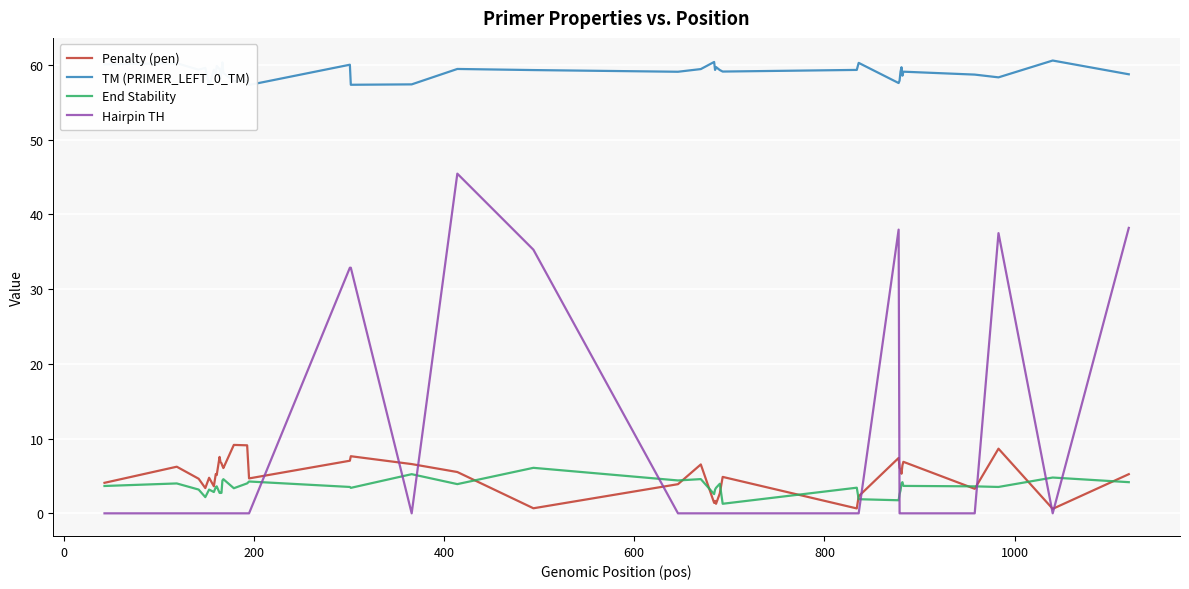

How many lines are shown in the chart?

4